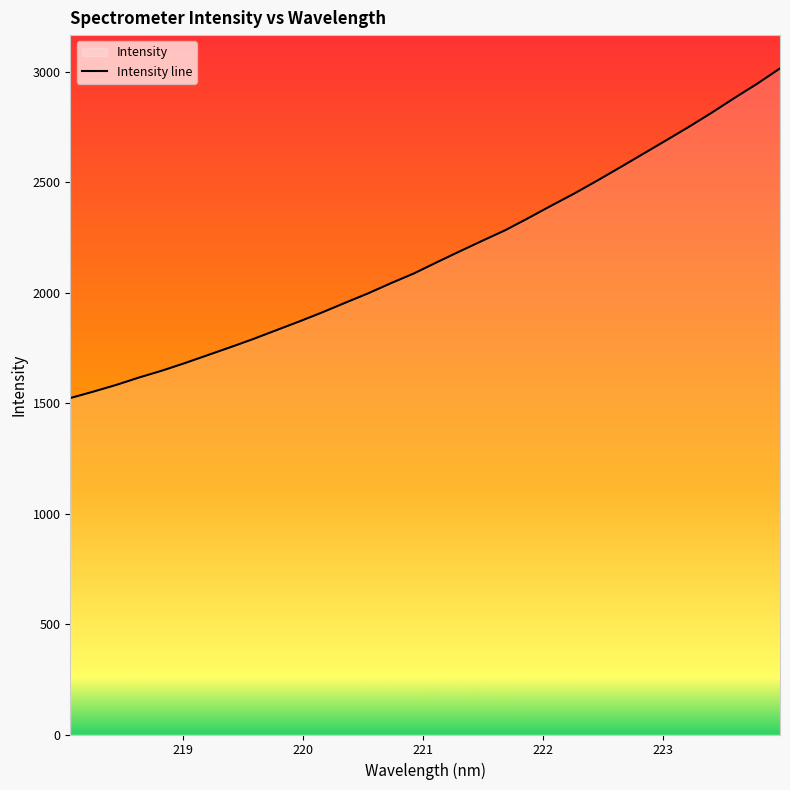

What is the minimum value shown in the chart?

1523.5